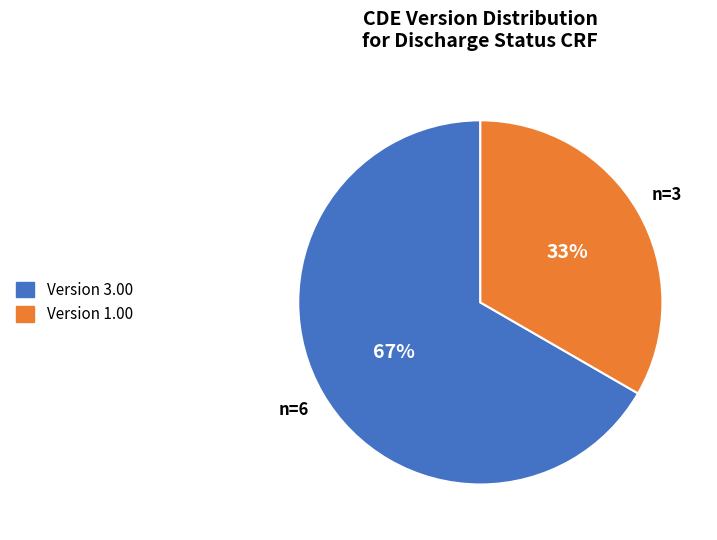

How many slices are in this pie chart?

2